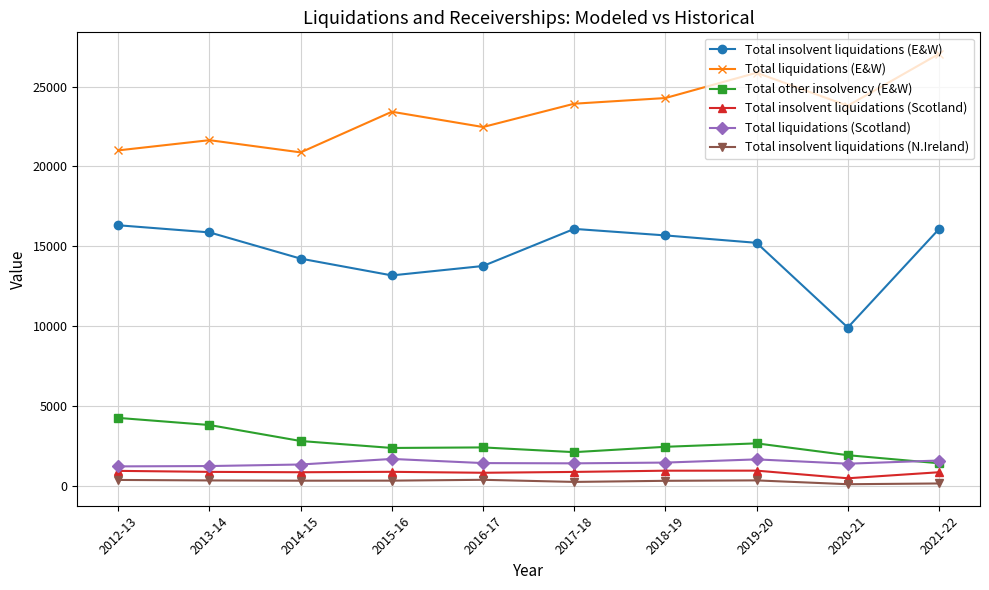

Which series has the largest total across all categories?

Total liquidations (E&W)